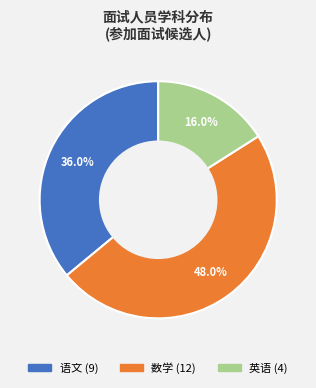

How many segments does this pie chart have?

3